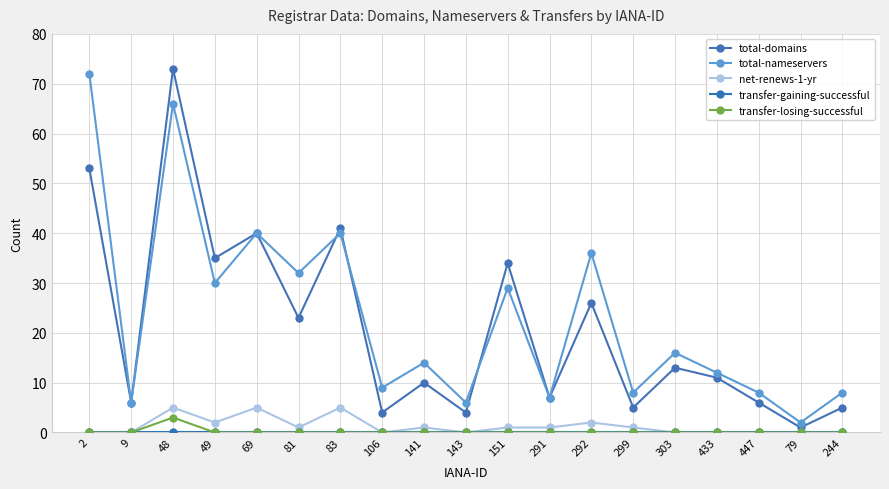

Which series has the largest total across all categories?

total-nameservers